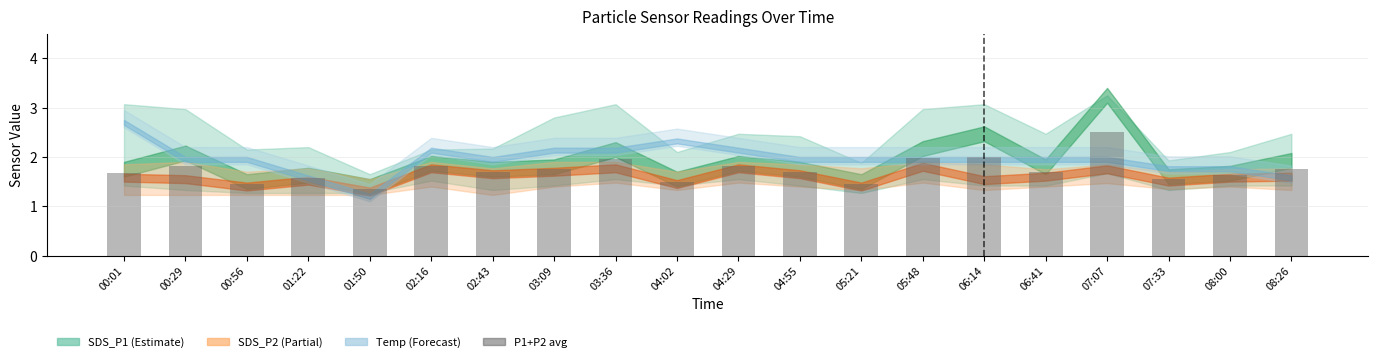

What is the approximate value at 07:07?

2.5